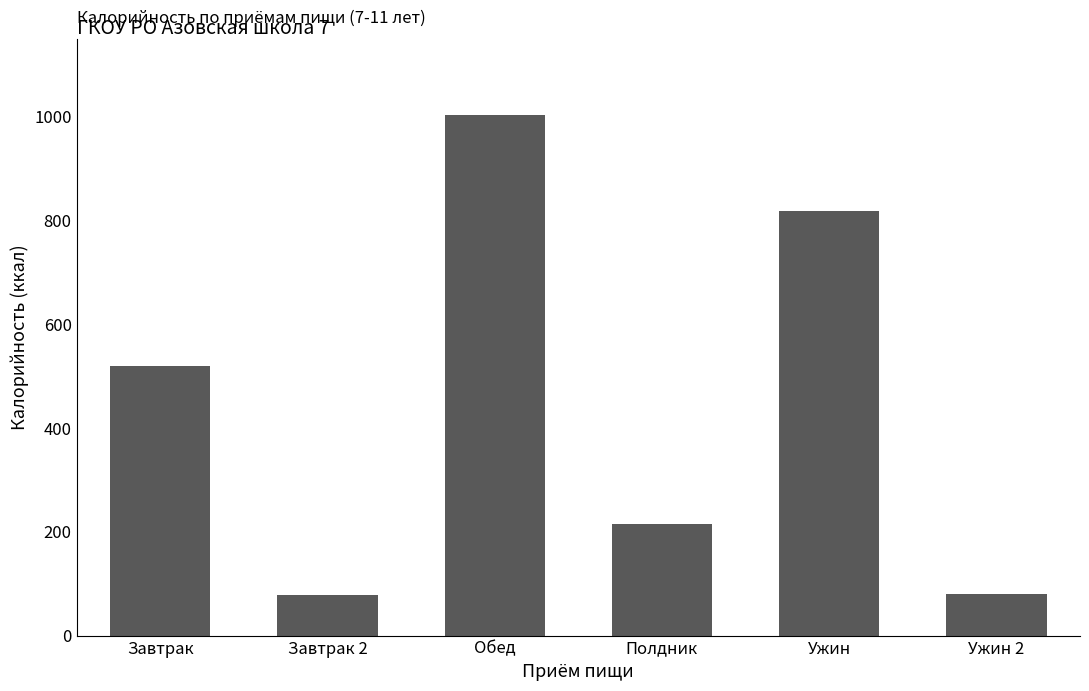

What is the label of the 3rd bar from the left?

Обед